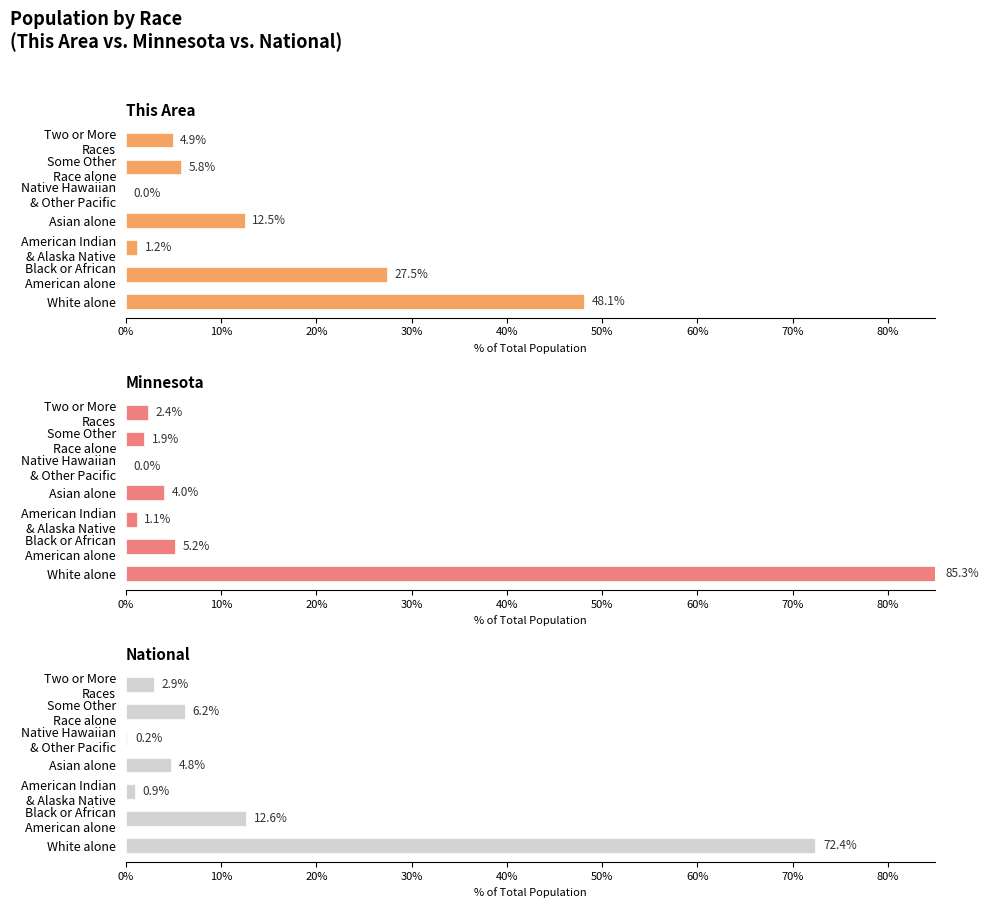

The value of National at 30% is 6.2. True or false?

False